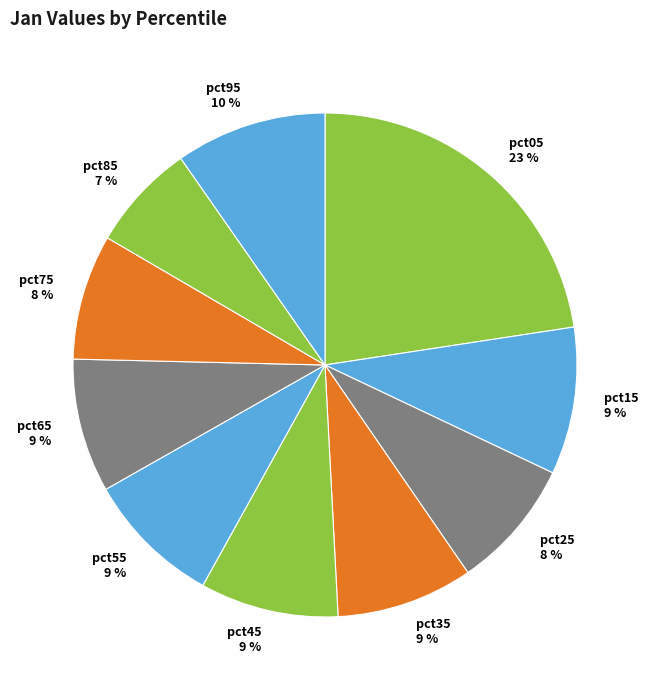

Is the sum of pct55 and pct35 greater than half?

No